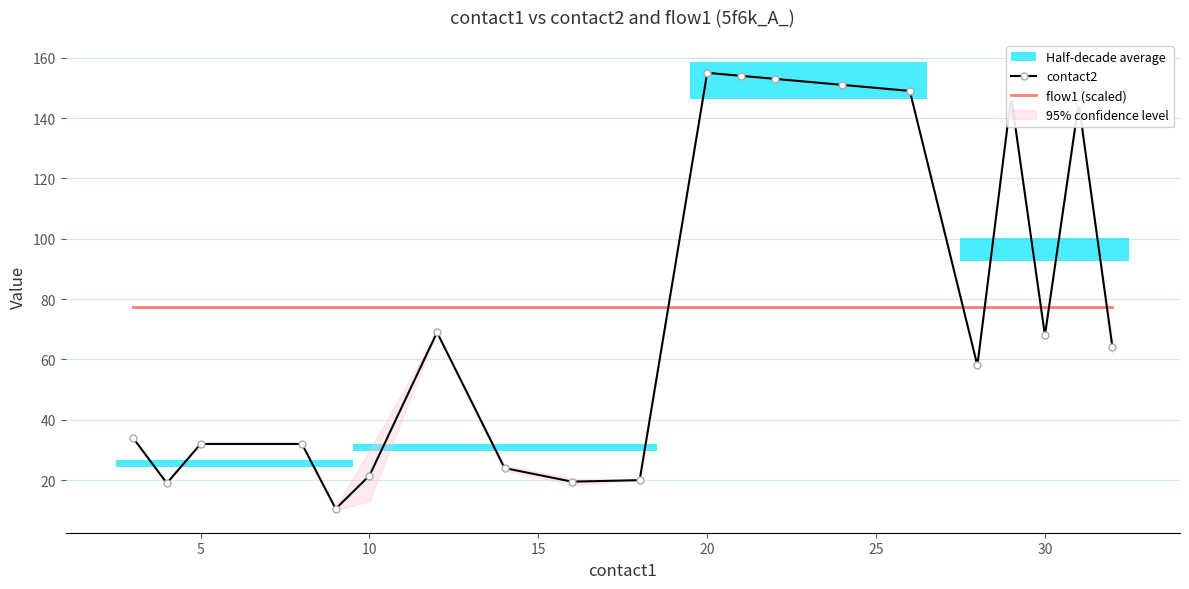

Is it true that contact2 equals 32.0 at 5?

True